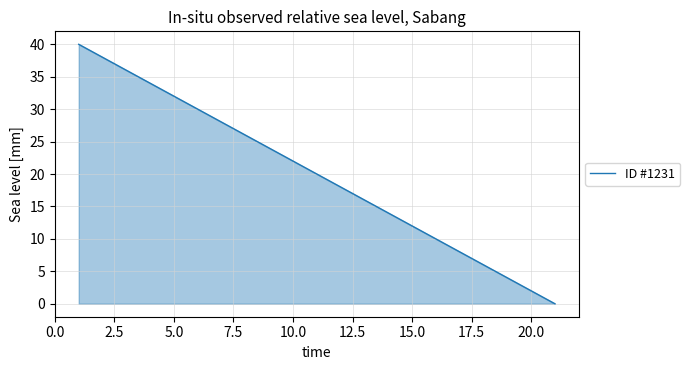

What is the maximum value shown in the chart?

40